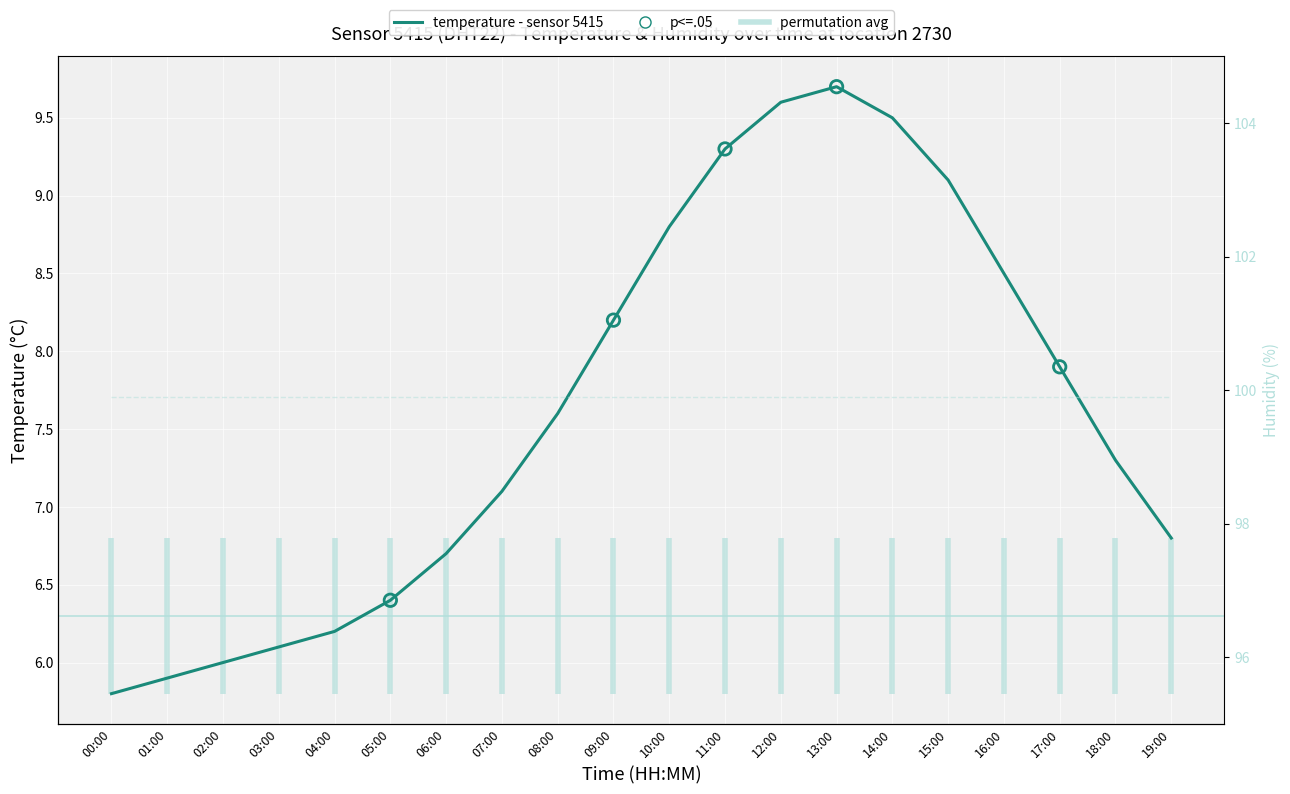

What is the ratio of the value at 16:00 to the value at 00:00?

1.5